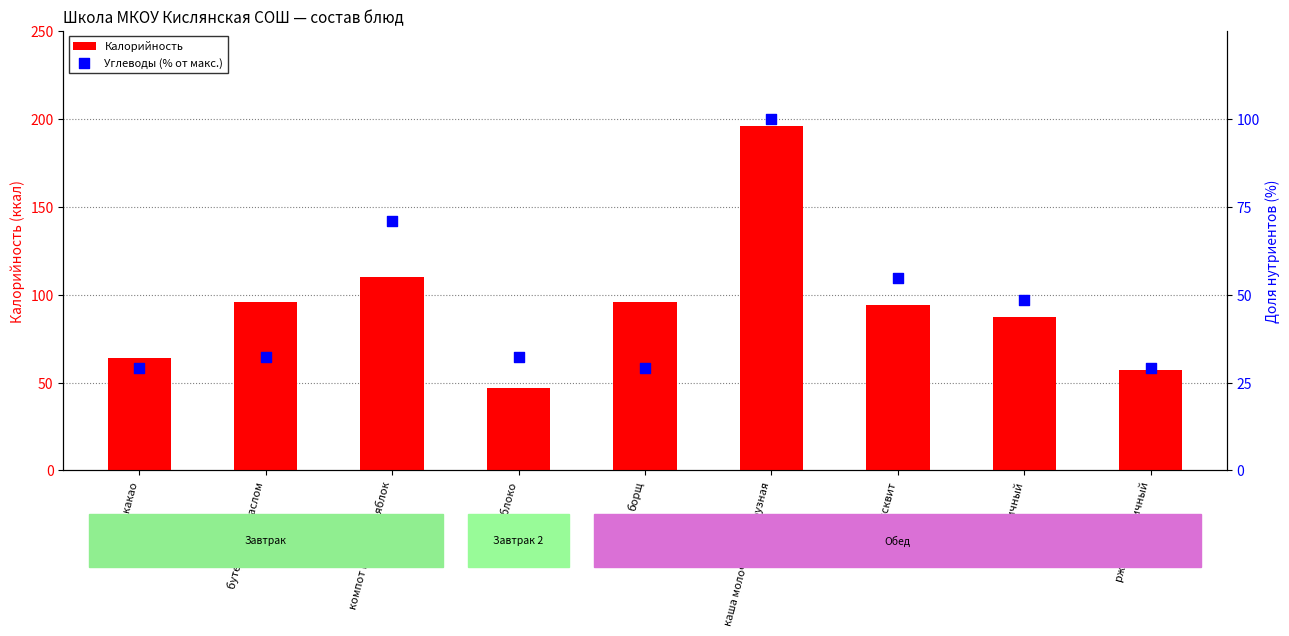

At which category is the sum across all series the highest?

каша молочная кукурузная